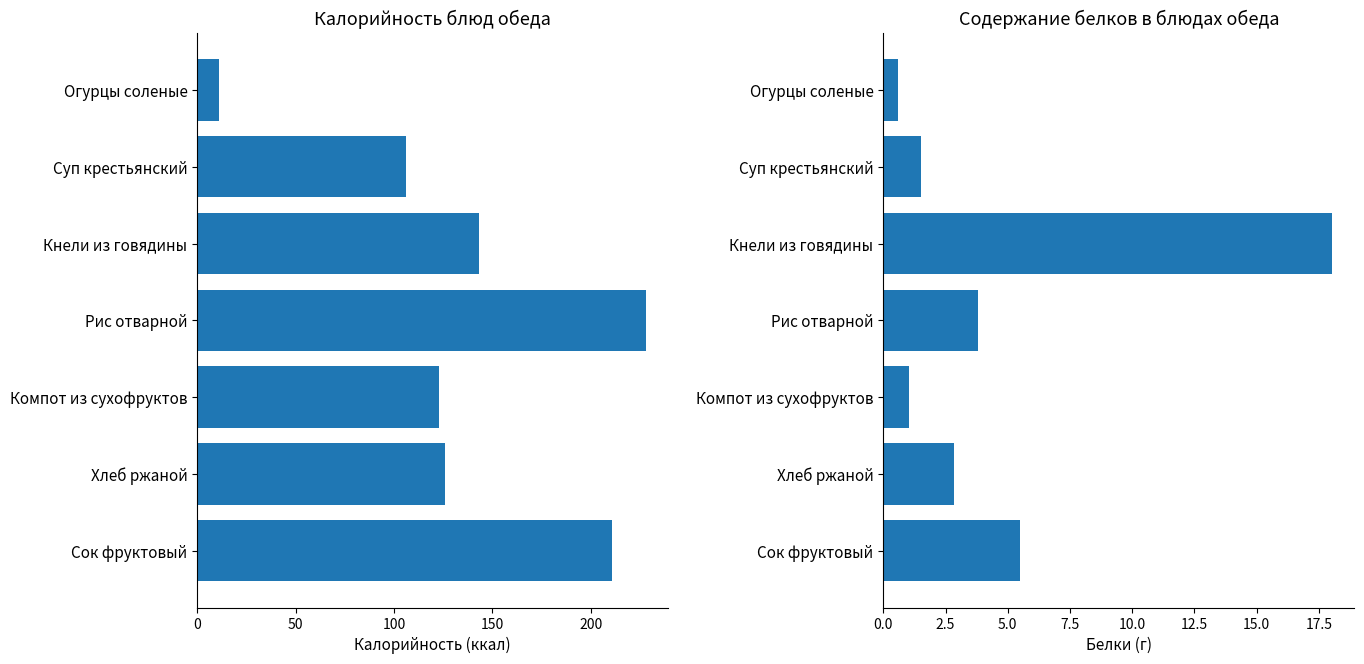

What is the value of the Белки bar at the 5th from the left?

1.0